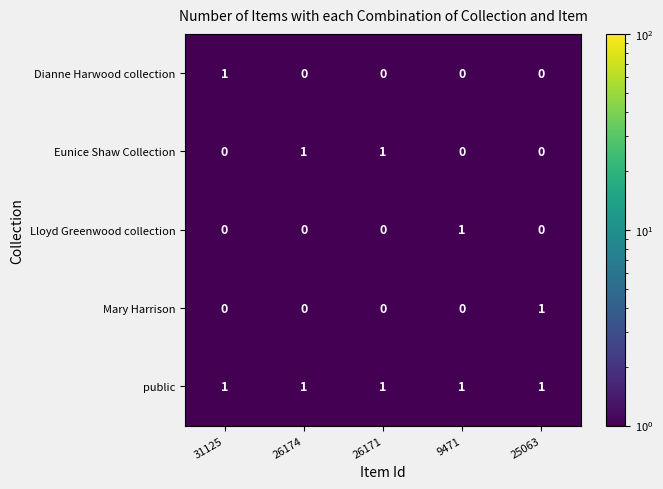

True or false: public has a value of 1 at 26174.

True